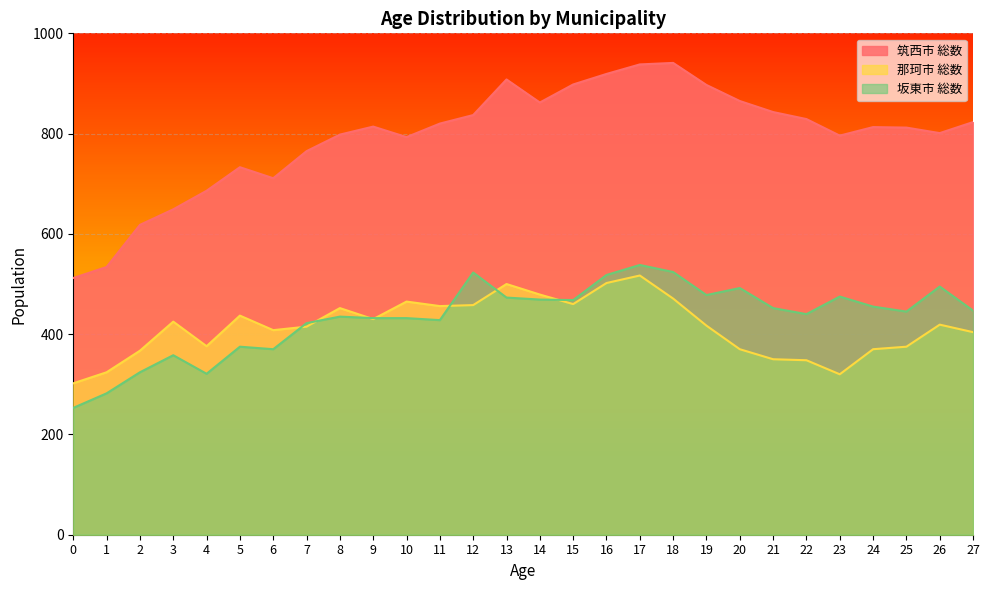

True or false: 筑西市 総数 and 那珂市 総数 cross at least once.

False